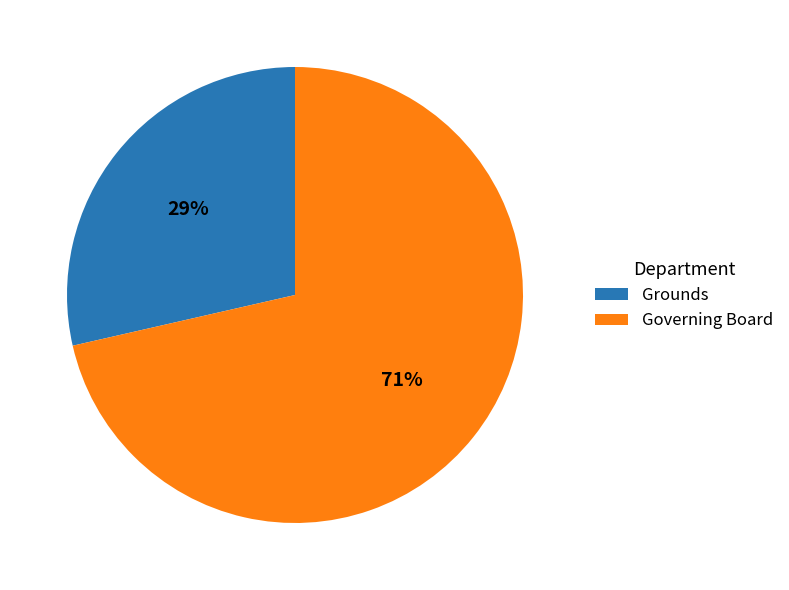

Combined, do Governing Board and Grounds account for over 50%?

Yes